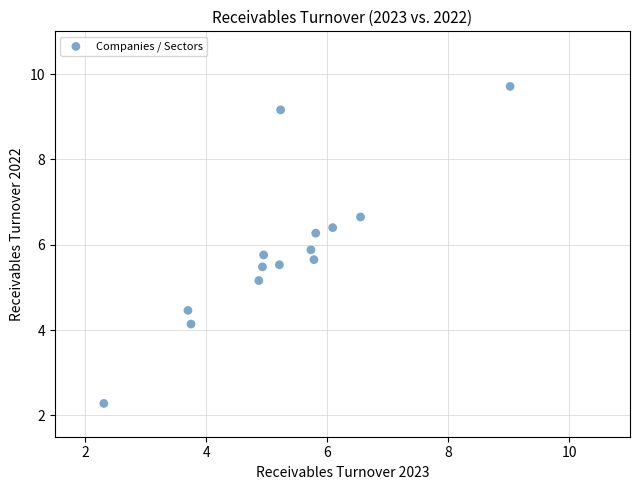

What is the range of Y values (max minus min)?

7.4